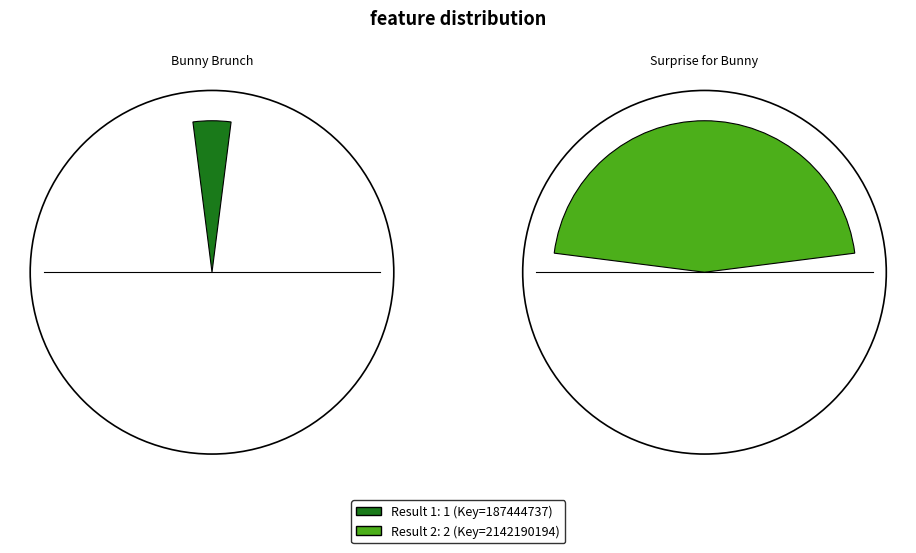

To the nearest percent, what percentage of the pie is 1?

8%